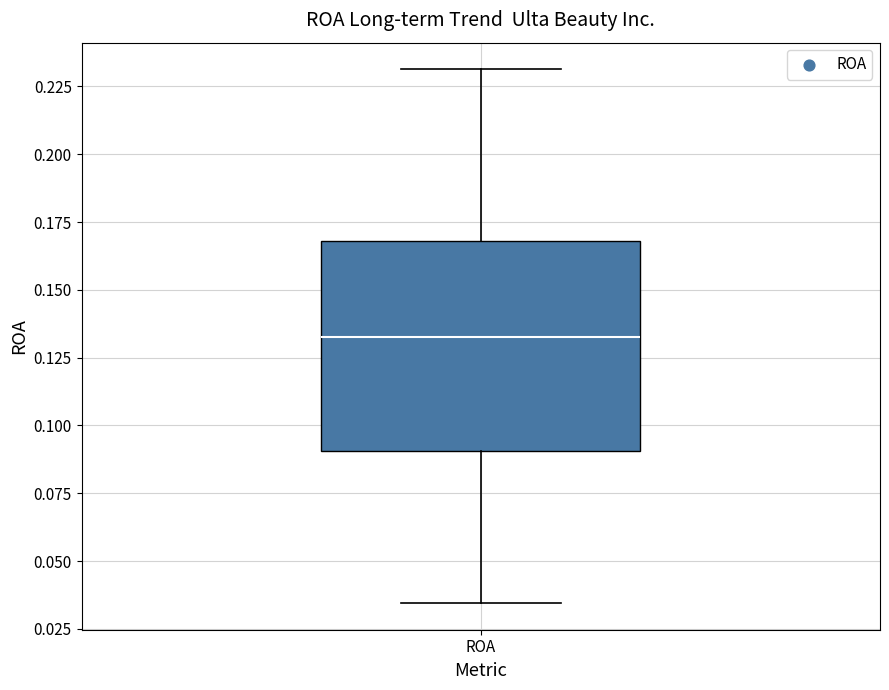

Read this box plot against the y-axis: the position of the median line, the range covered by the box, and the ends of both whiskers. The values are not printed on the chart, so give them approximately, as read against the axis.

median 0.135, box 0.090 to 0.170, whiskers 0.035 to 0.230